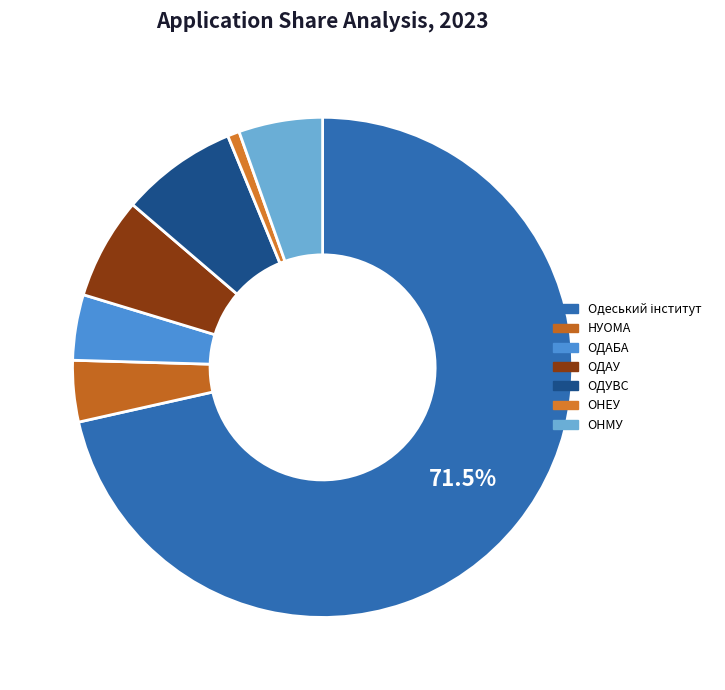

To the nearest percent, what is the difference between the Одеський інститут and ОДАУ slice percentages?

65%